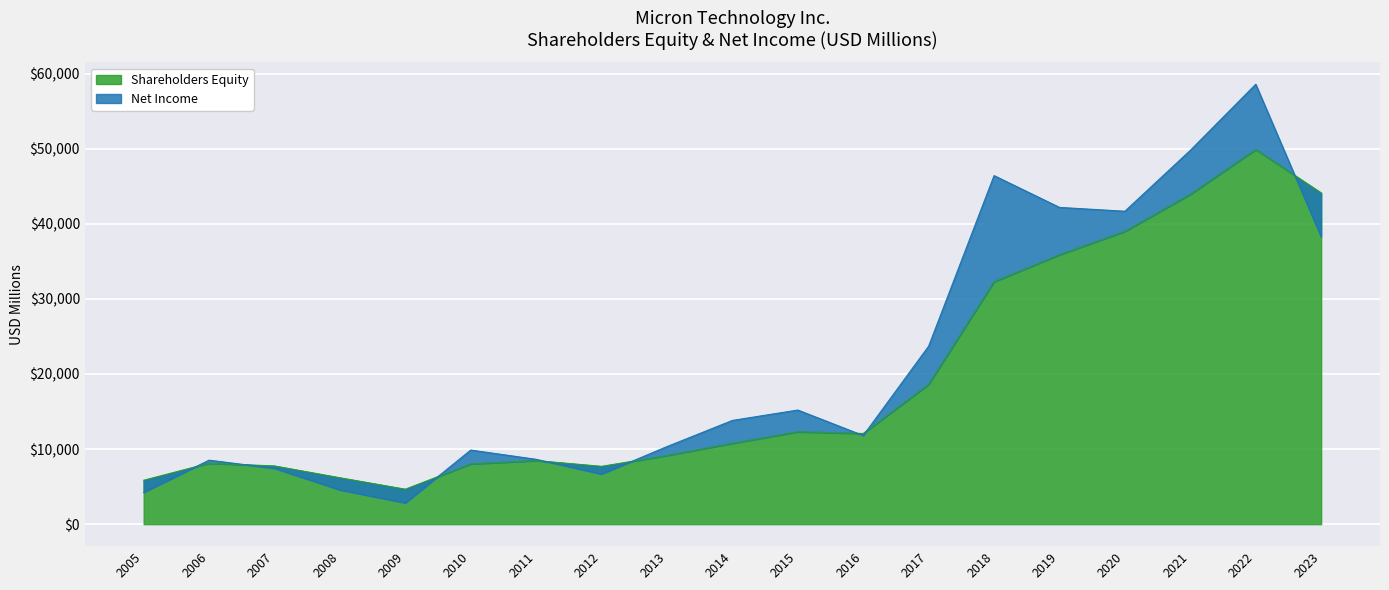

The value at 2012 is 7700. True or false?

True